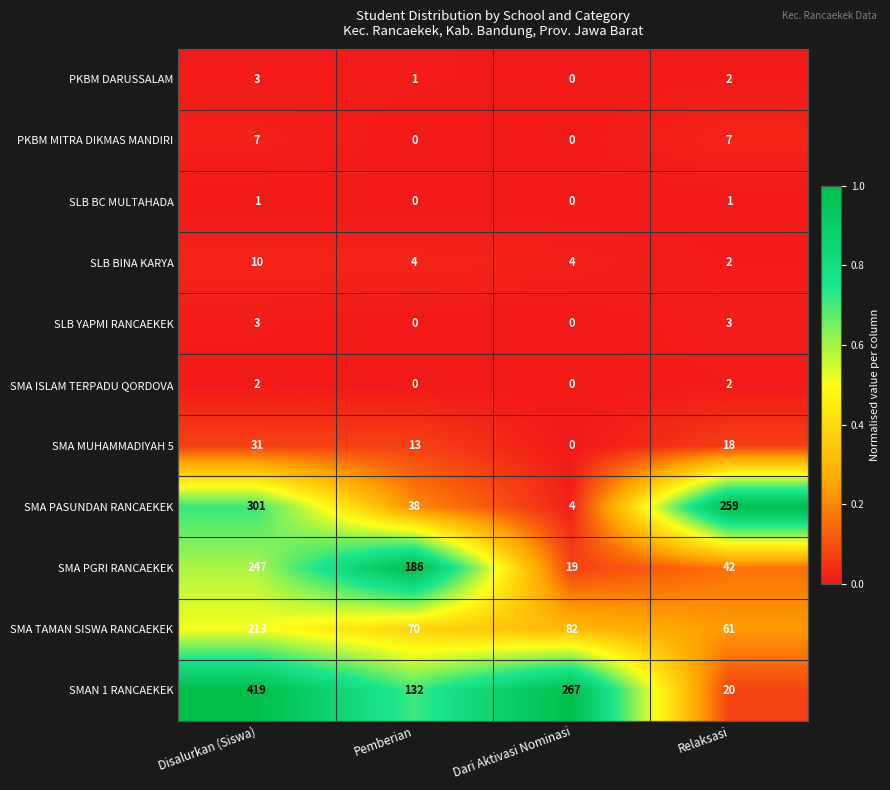

What is the sum of all SMAN 1 RANCAEKEK values?

838